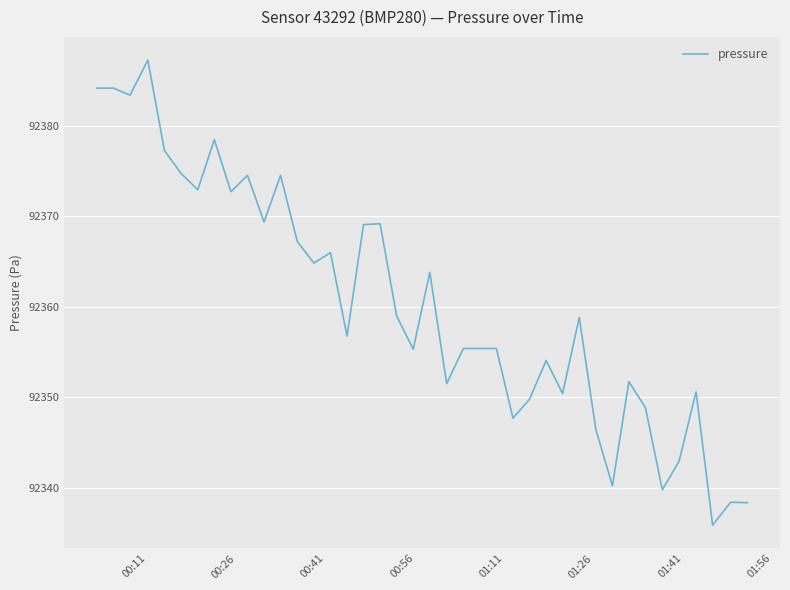

What is the smallest value displayed?

92335.9